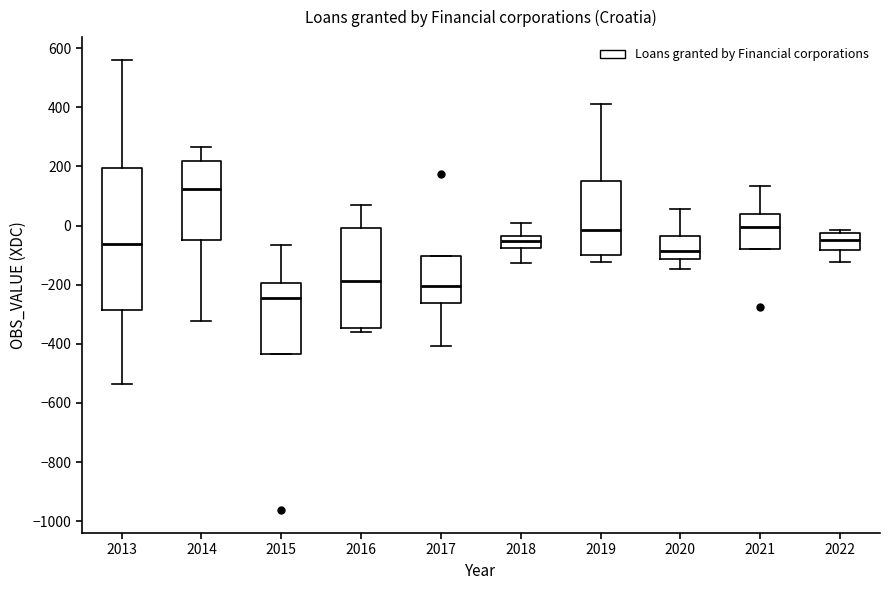

Where does the upper whisker of the box at x = 2013 end on the y-axis? The values are not printed on the chart, so give them approximately, as read against the axis.

560